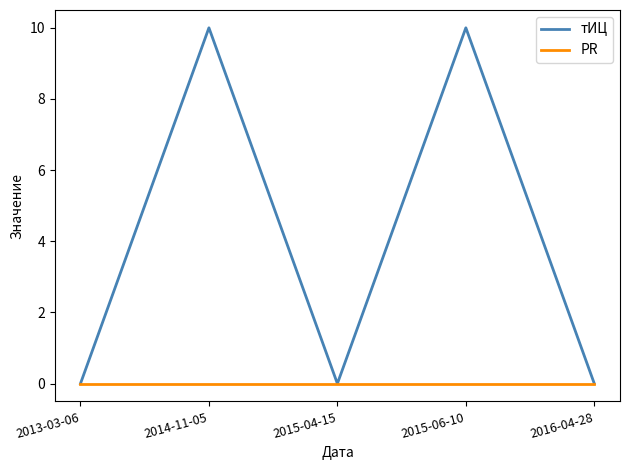

True or false: тИЦ has a value of 0 at 2016-04-28.

True